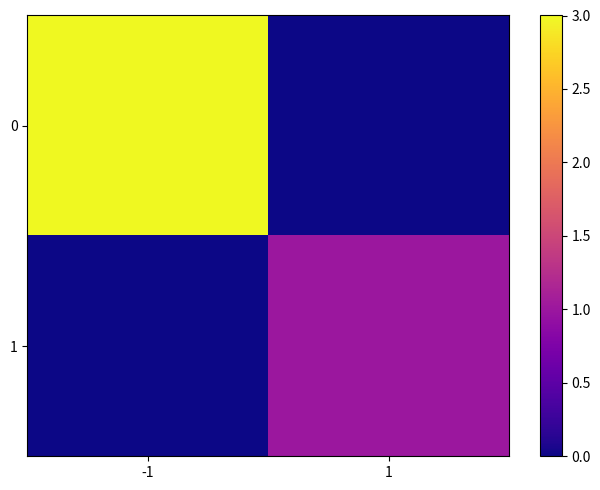

List the series in order of their overall mean, lowest first.

1, 0